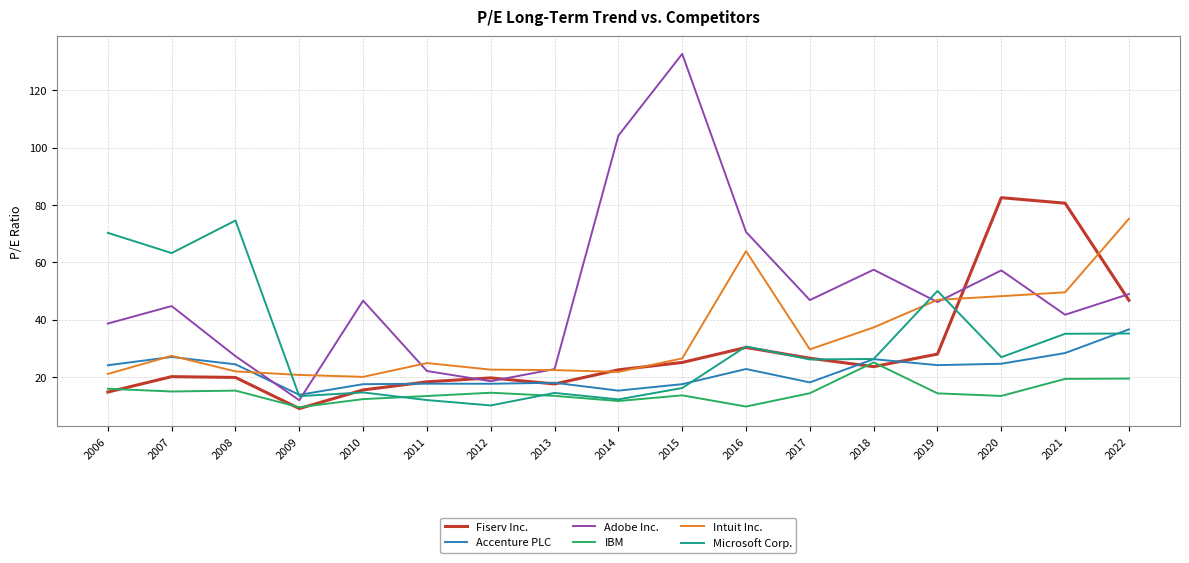

Which series has the largest range (max minus min)?

Adobe Inc.